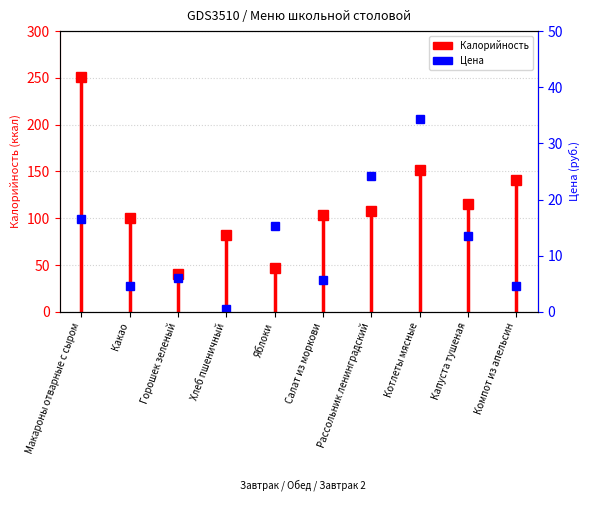

What is the label of the 1st point from the left?

Макароны отварные с сыром